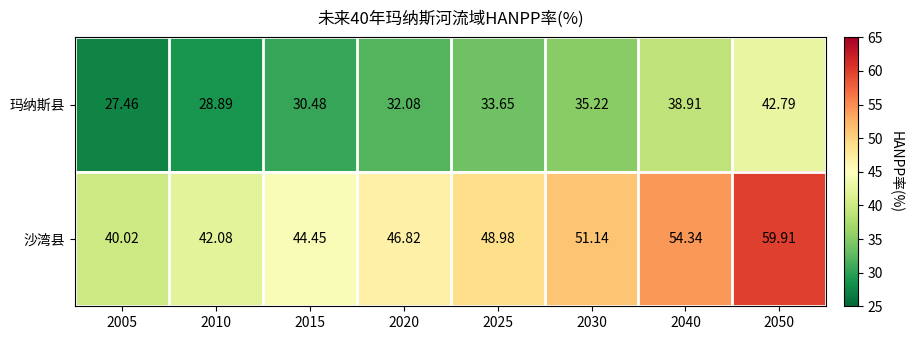

Is the value of 沙湾县 at 2015 greater than the value of 玛纳斯县 at 2005?

Yes